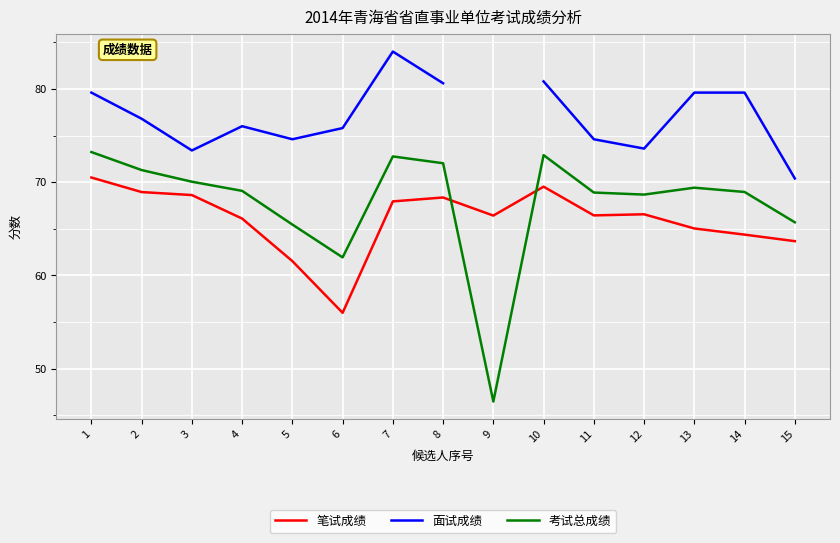

Which series ends up on top after the final intersection of 笔试成绩 and 考试总成绩?

考试总成绩